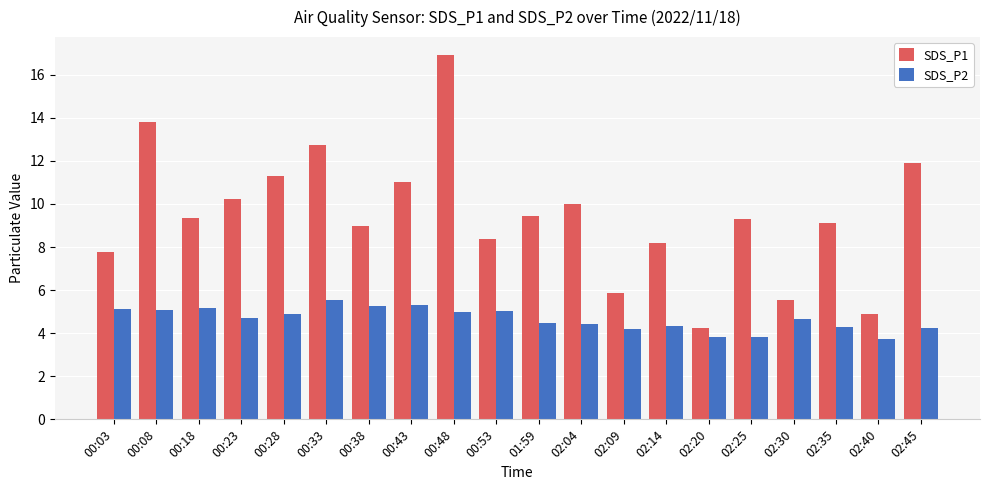

Does the chart contain stacked bars?

No